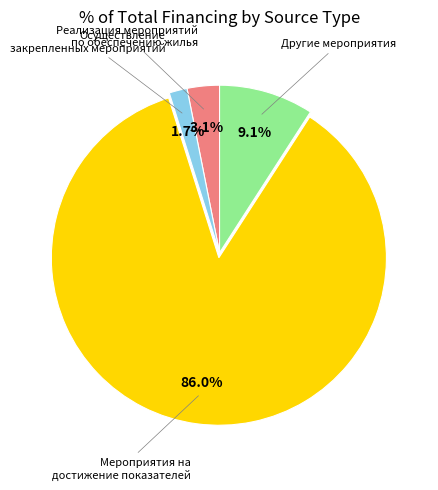

Is there a majority slice in this chart?

Yes